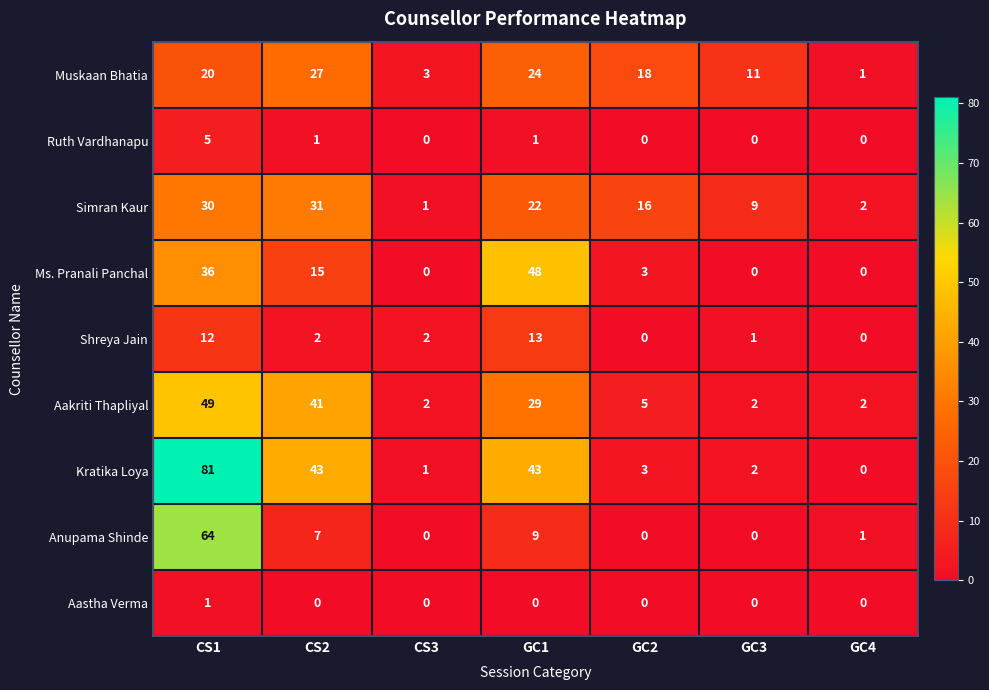

Which series has the largest total across all categories?

Kratika Loya